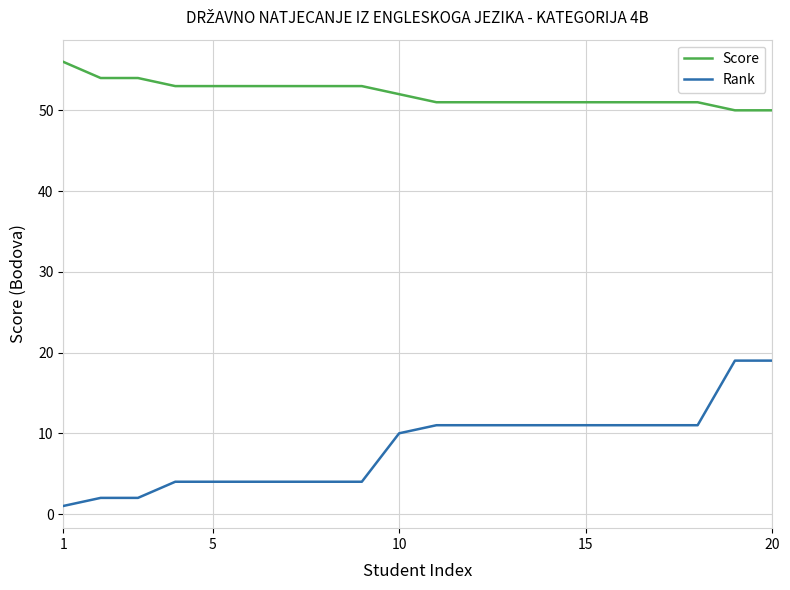

Rank the series by their maximum value, from highest to lowest.

Score, Rank